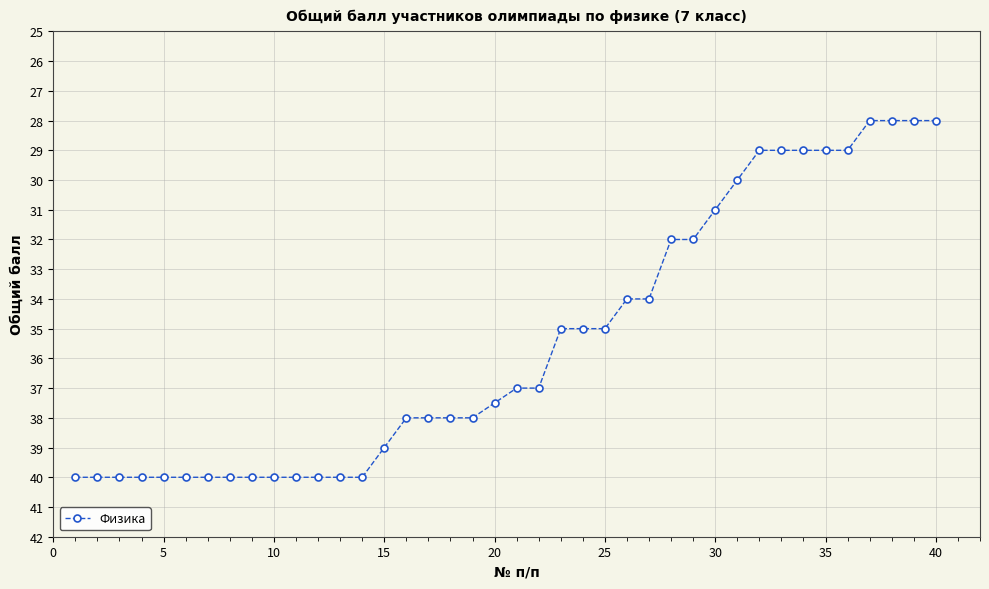

What is the sum of all values?

1417.5